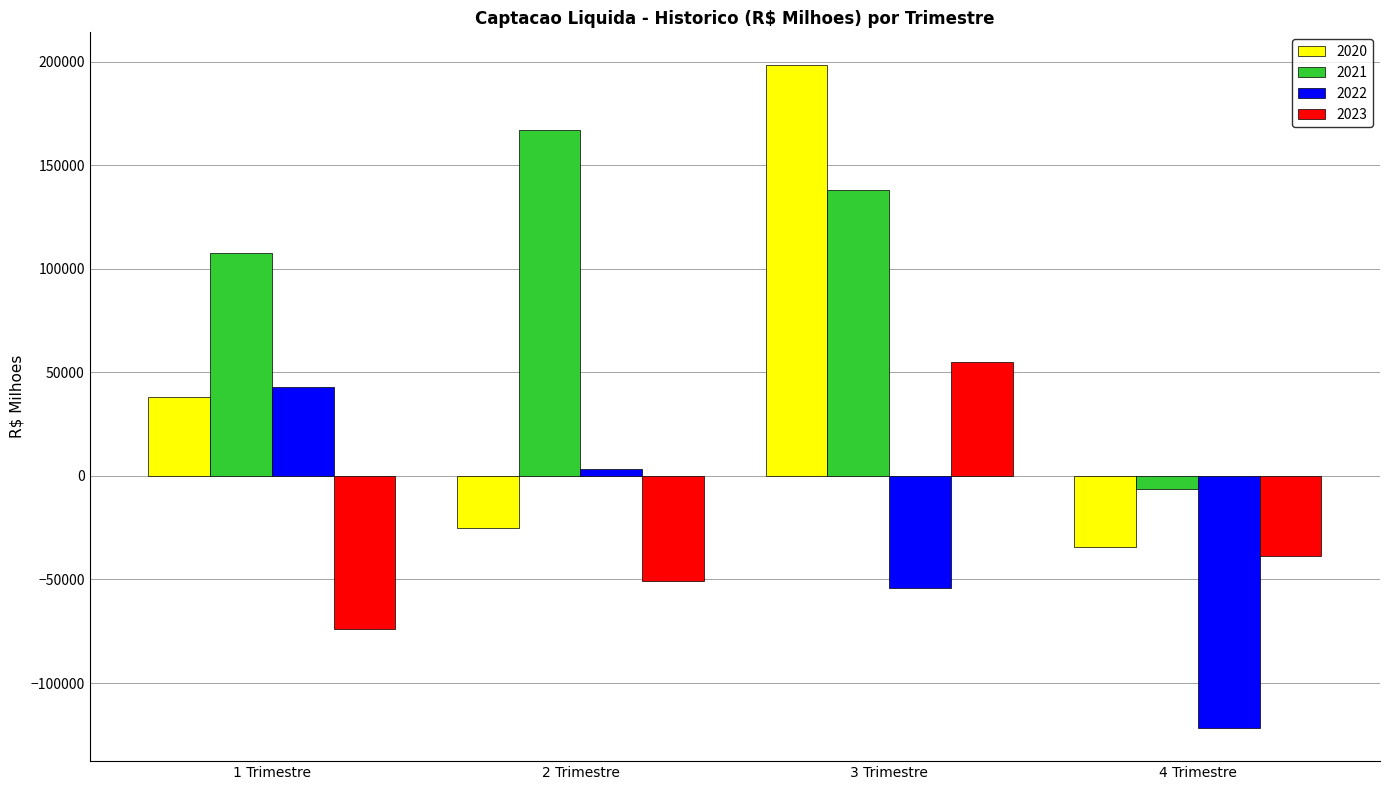

What is the approximate value of 2023 at 4 Trimestre?

-38667.0